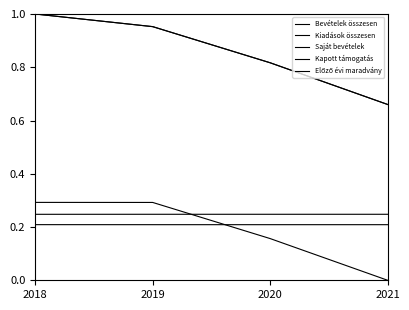

Rank the series at 2018 from lowest to highest value.

Saját bevételek, Kapott támogatás, Előző évi maradvány, Bevételek összesen, Kiadások összesen